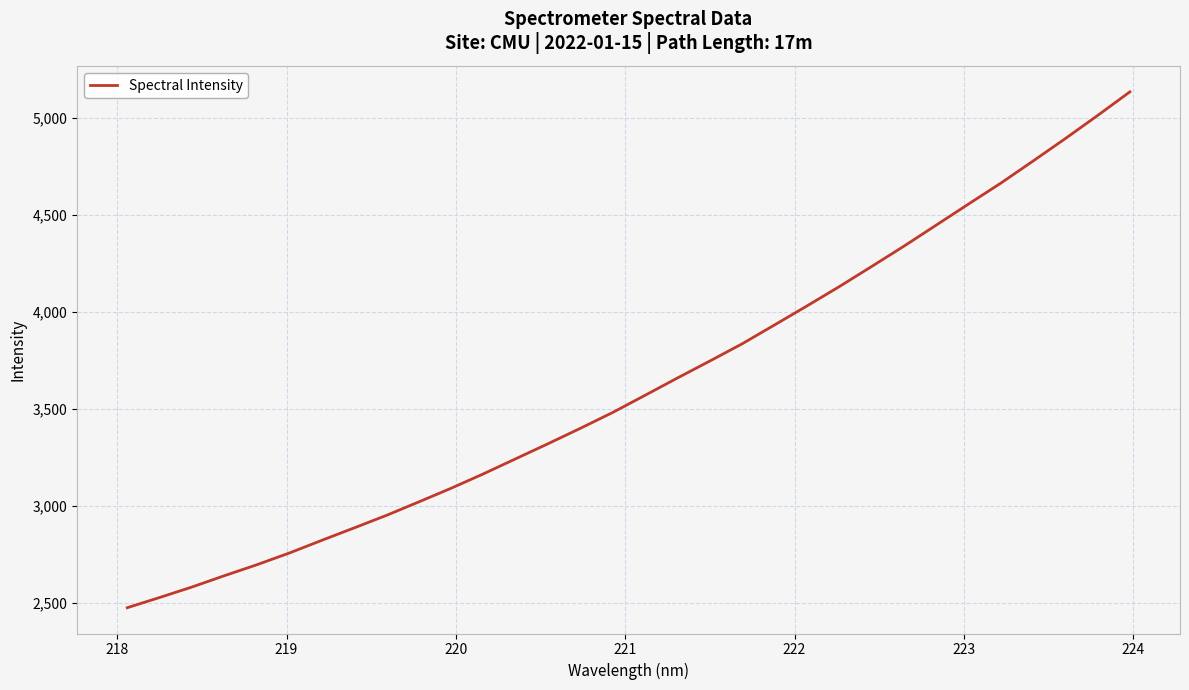

What is the sum of all values?

116012.2